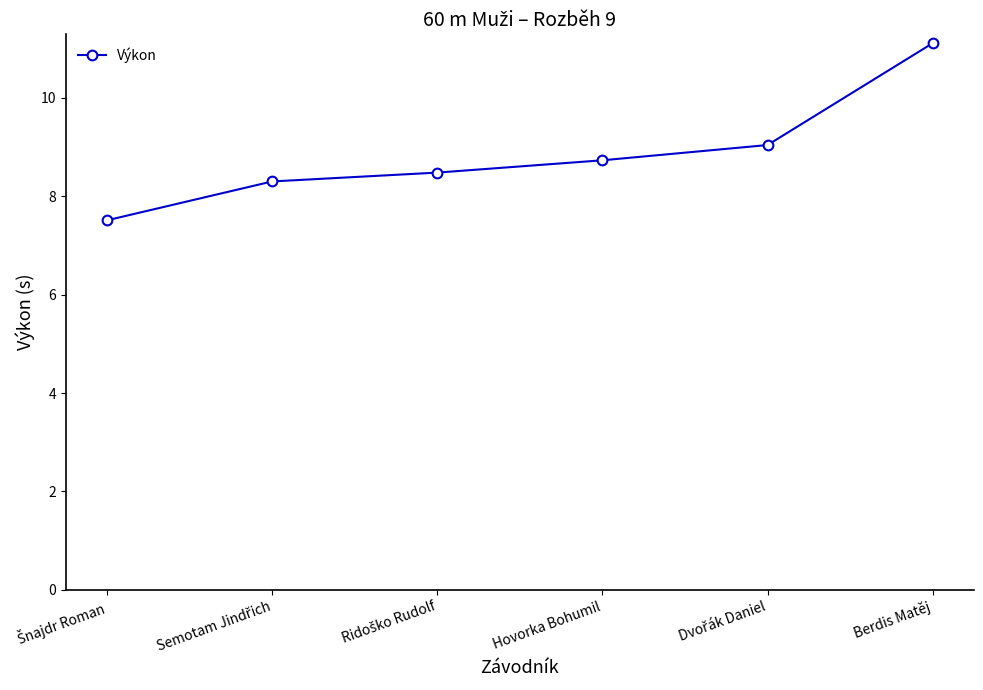

What is the ratio of the value at Hovorka Bohumil to the value at Berdis Matěj?

0.8